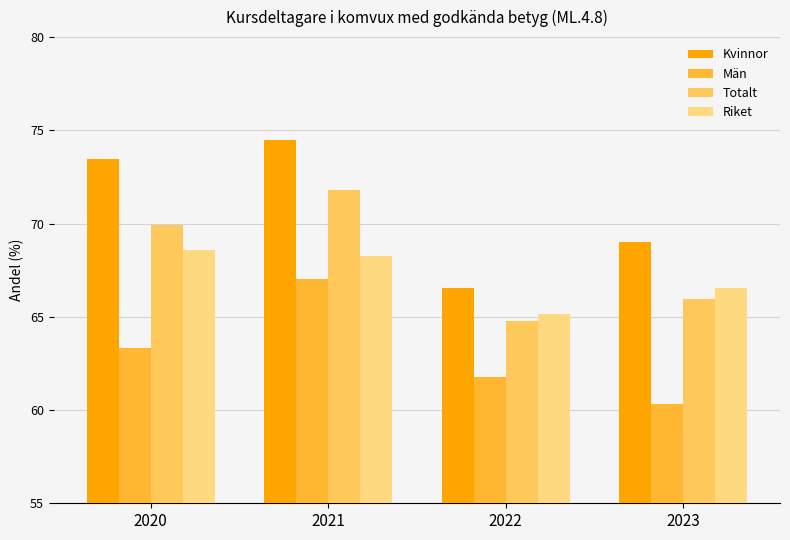

Reading right to left, extract all data points from this chart.

Kvinnor: 2023=69.0	2022=66.6	2021=74.5	2020=73.4
Män: 2023=60.3	2022=61.8	2021=67.0	2020=63.4
Totalt: 2023=66.0	2022=64.8	2021=71.8	2020=69.9
Riket: 2023=66.6	2022=65.1	2021=68.3	2020=68.6